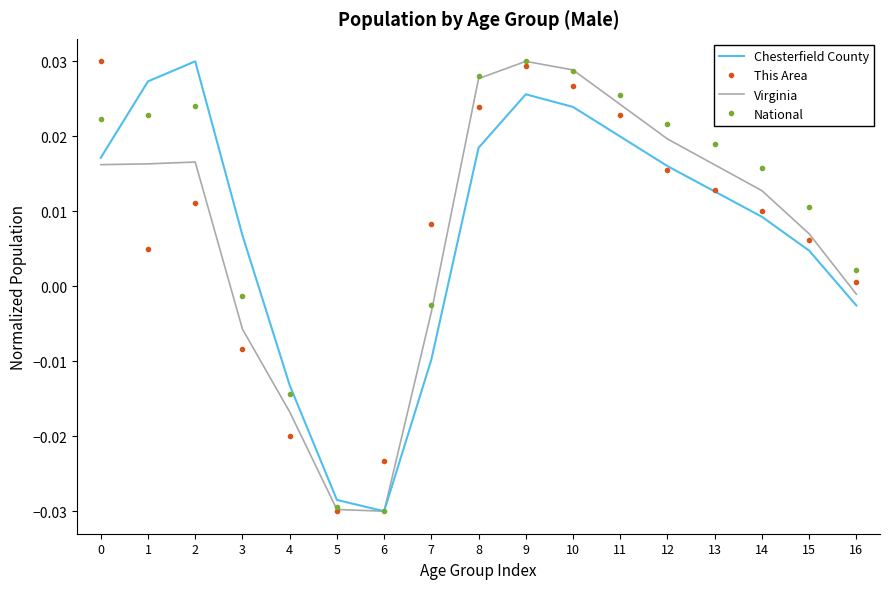

What are all the series names shown in the legend?

Chesterfield County, This Area, Virginia, National